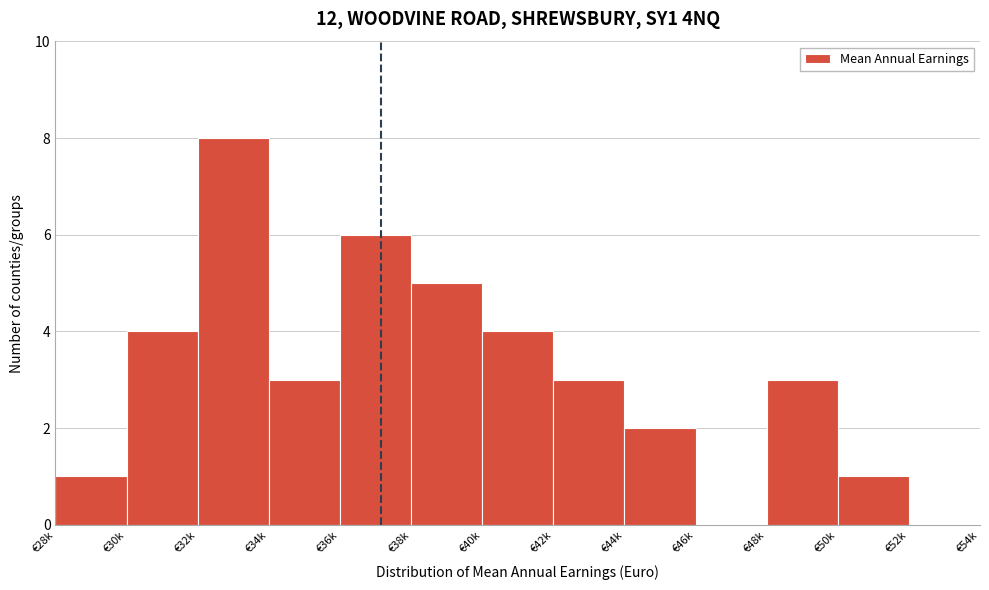

Reading left to right, extract all data points from this chart.

€28k=1	€30k=4	€32k=8	€34k=3	€36k=6	€38k=5	€40k=4	€42k=3	€44k=2	€46k=0	€48k=3	€50k=1	€52k=0